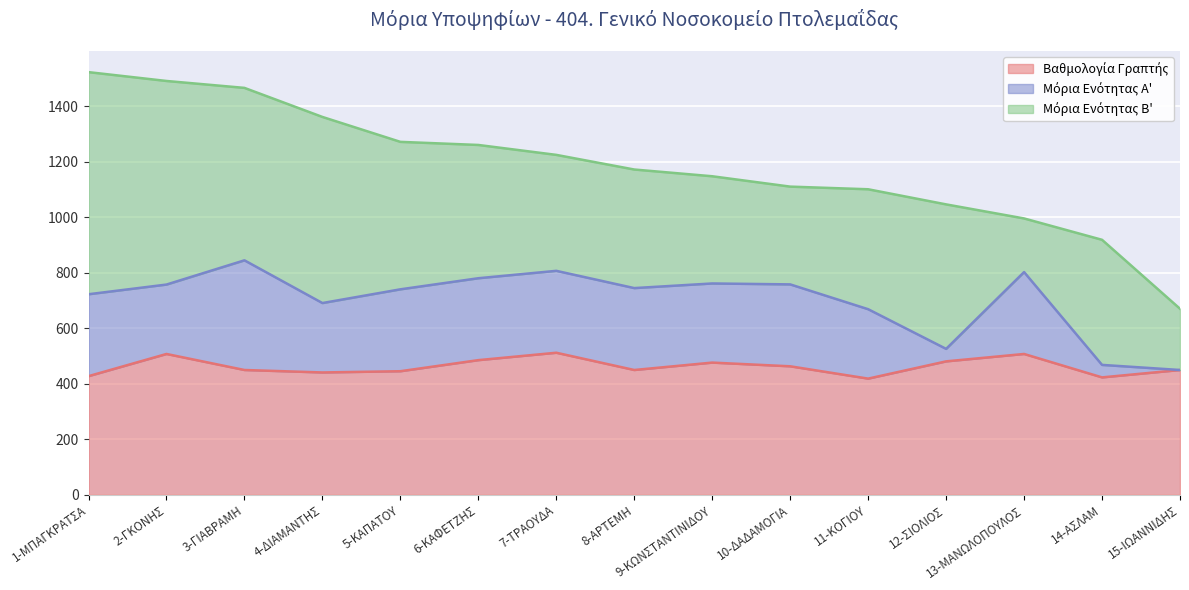

Between 4-ΔΙΑΜΑΝΤΗΣ and 14-ΑΣΛΑΜ, which series saw the biggest shift?

Μόρια Ενότητας Β'